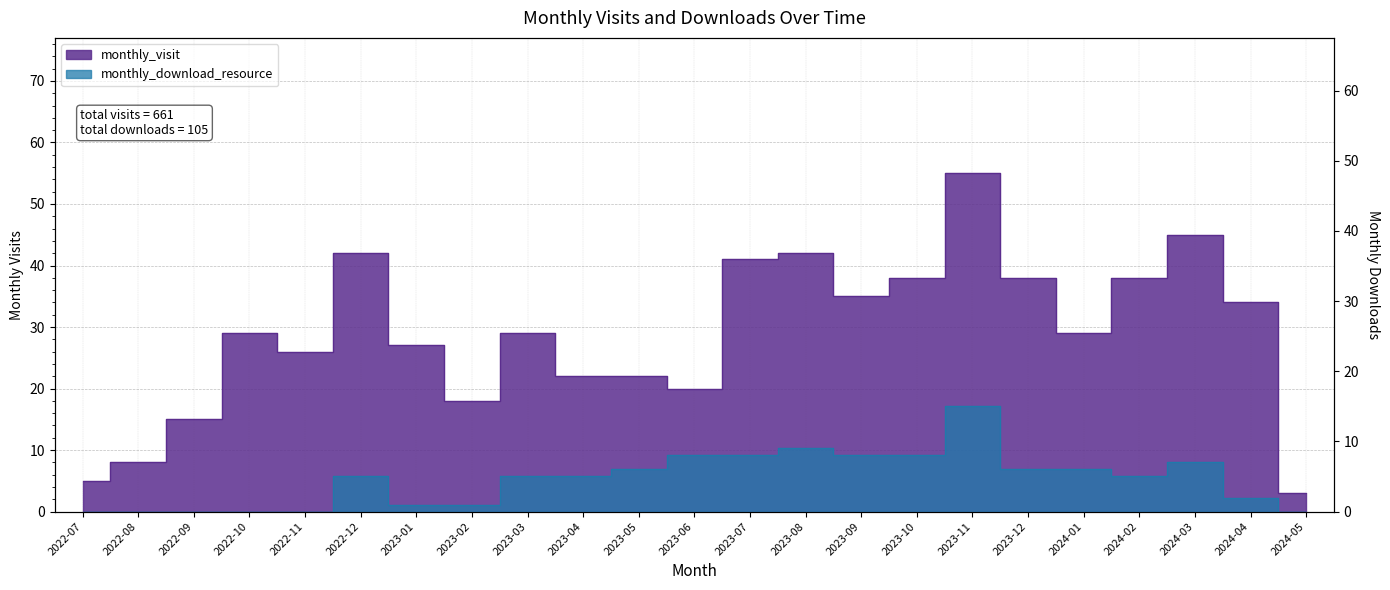

Rank the series at 2023-10 from highest to lowest value.

monthly_visit, monthly_download_resource